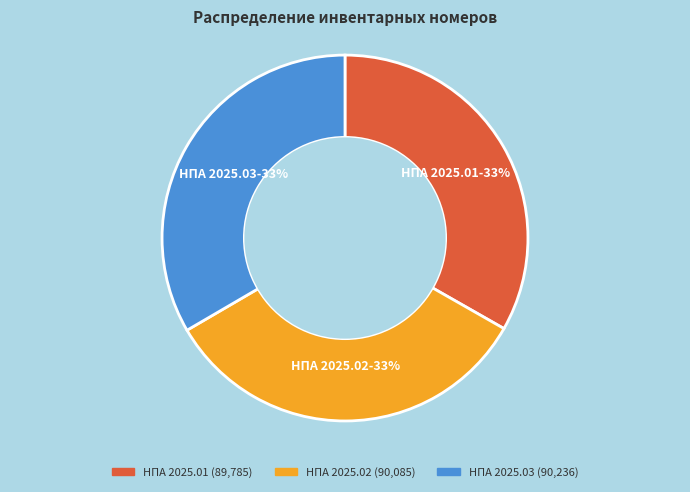

To the nearest percent, what is the combined percentage of НПА 2025.01 and НПА 2025.03?

67%